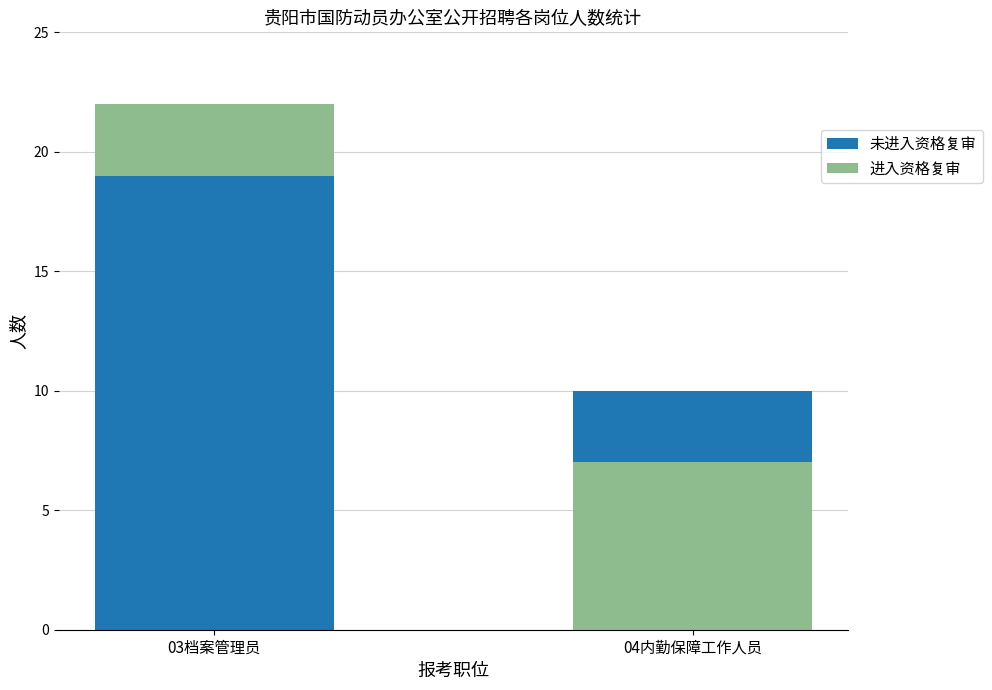

List the series in order of their overall mean, highest first.

未进入资格复审, 进入资格复审